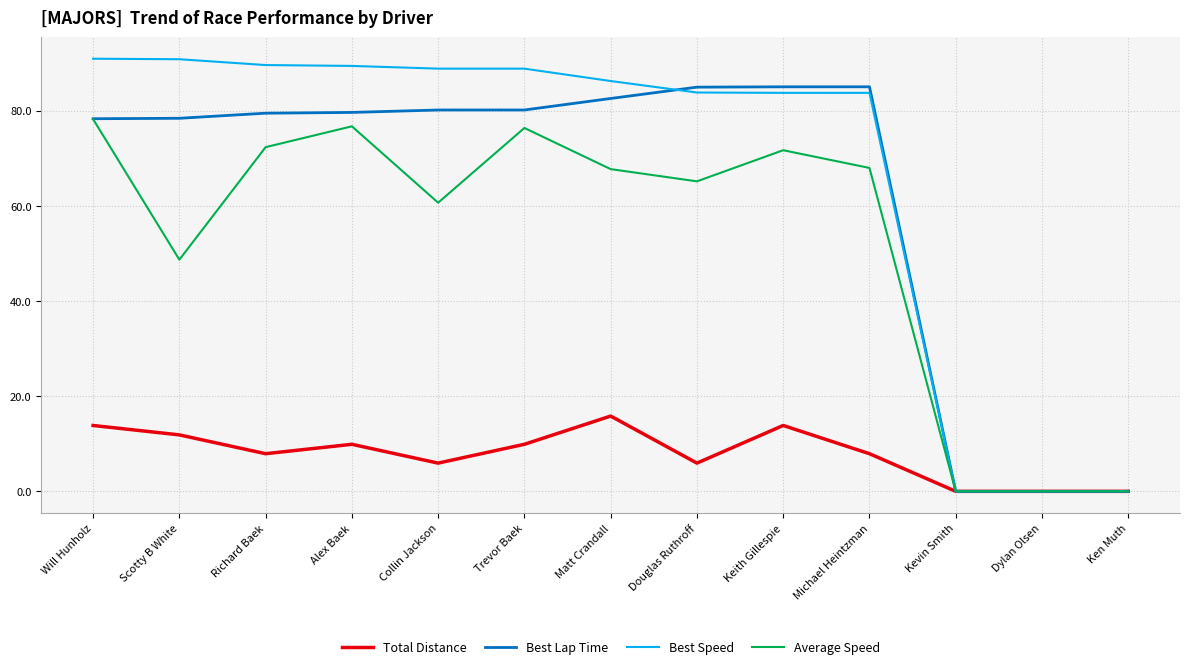

Which series has the largest range (max minus min)?

Best Speed